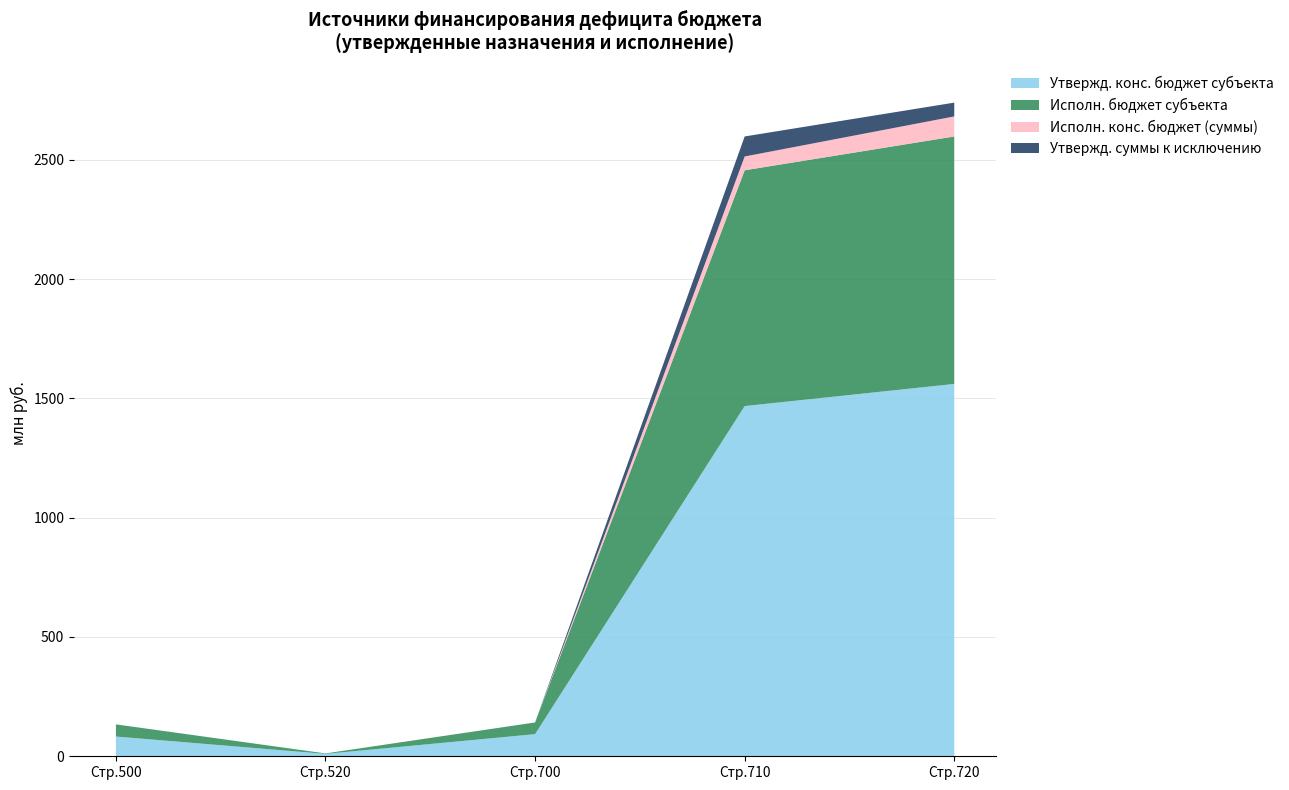

What is the total value across all series at Стр.720?

2739.3